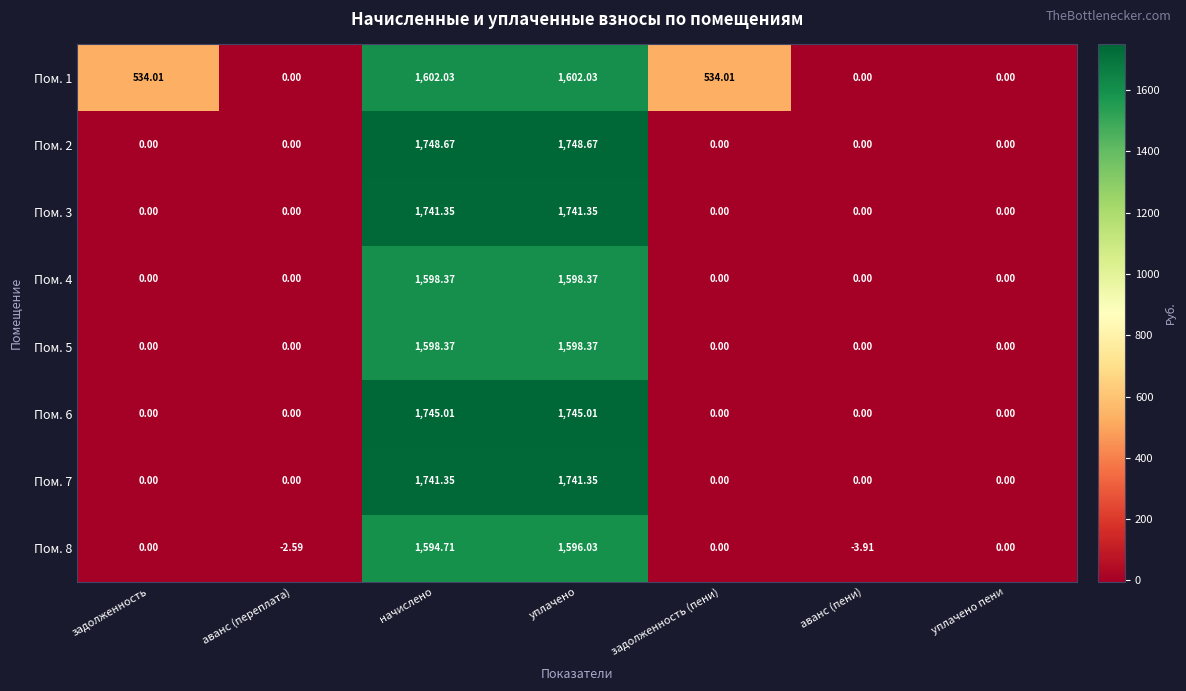

Is the value of Пом. 1 at задолженность (пени) greater than the value of Пом. 2 at уплачено?

No